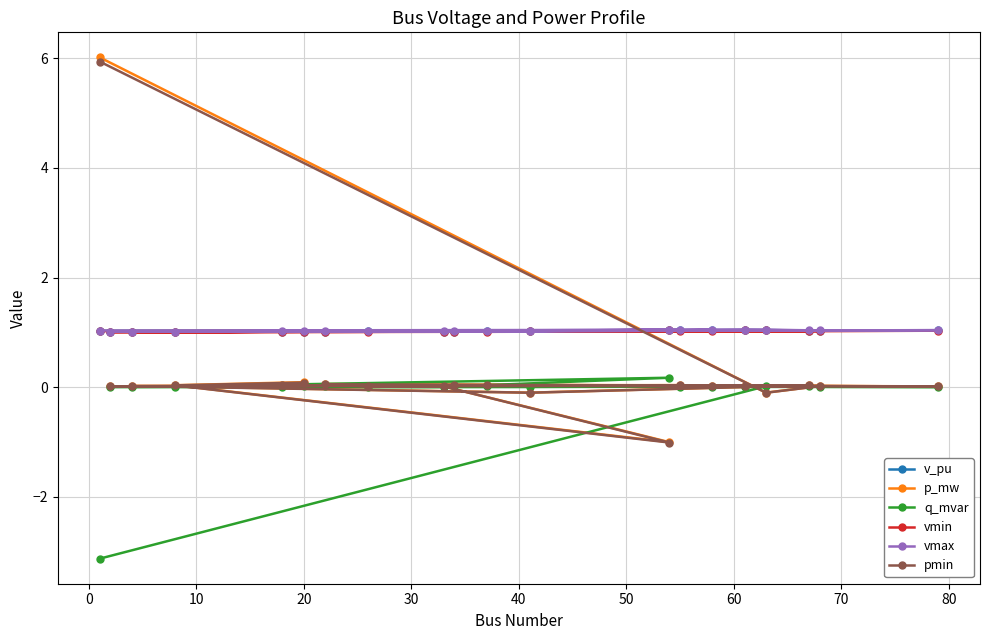

What is the greatest value displayed?

6.0